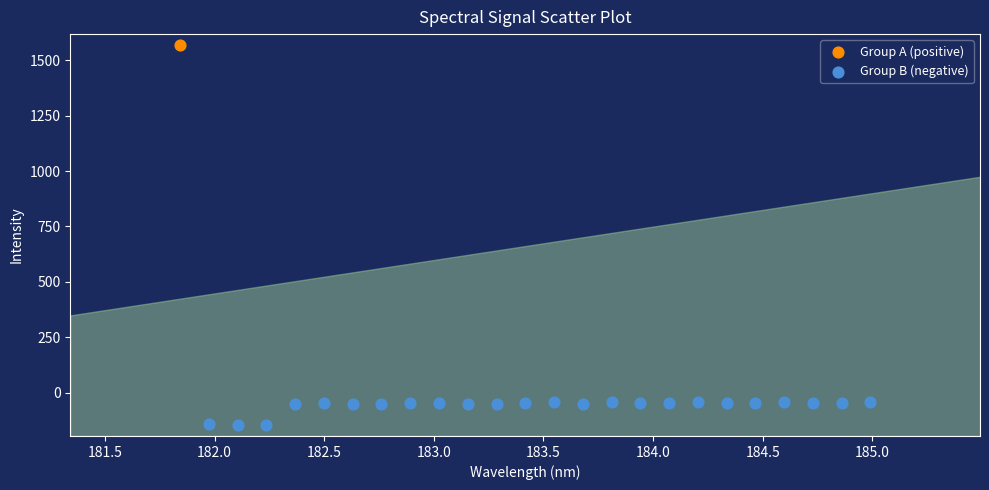

What are all the series names shown in the legend?

Group A (positive), Group B (negative)